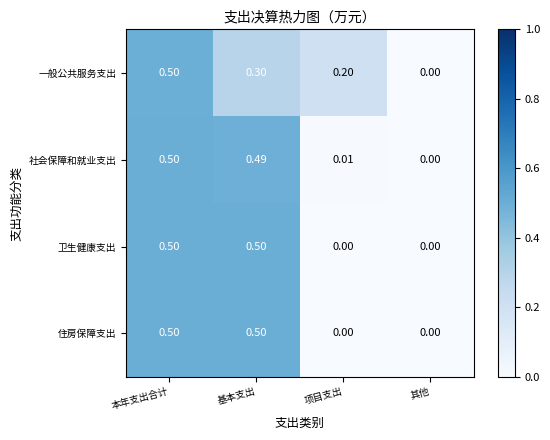

At which label does 社会保障和就业支出 reach its minimum?

其他